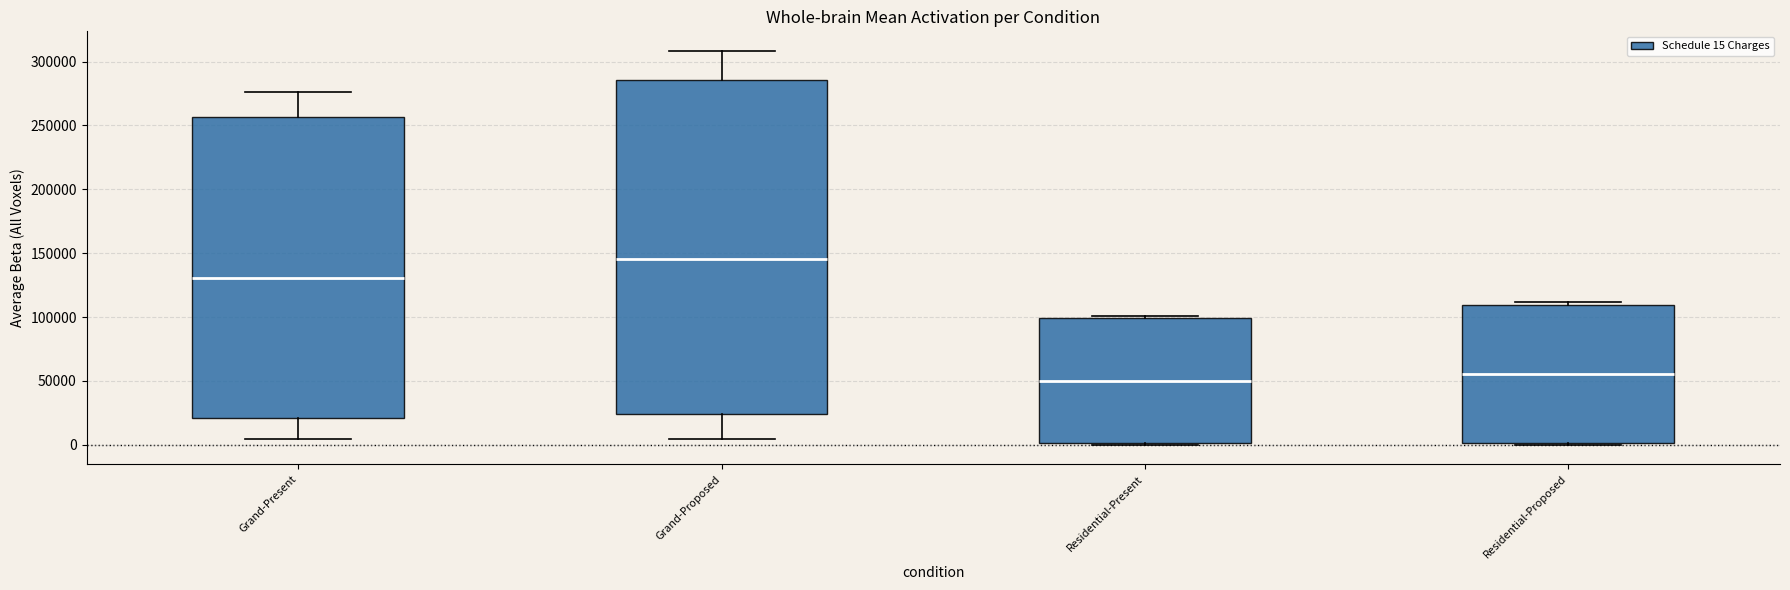

Reading left to right, read every box against the y-axis: the position of its median line, the range the box covers, and the ends of its whiskers. The values are not printed on the chart, so give them approximately, as read against the axis.

Grand-Present: median 130000, box 20000 to 255000, whiskers 5000 to 275000
Grand-Proposed: median 145000, box 25000 to 285000, whiskers 5000 to 310000
Residential-Present: median 50000, box 0 to 100000, whiskers 0 to 100000 (just above the box's upper edge)
Residential-Proposed: median 55000, box 0 to 110000, whiskers 0 (just below the box's lower edge) to 110000 (just above the box's upper edge)